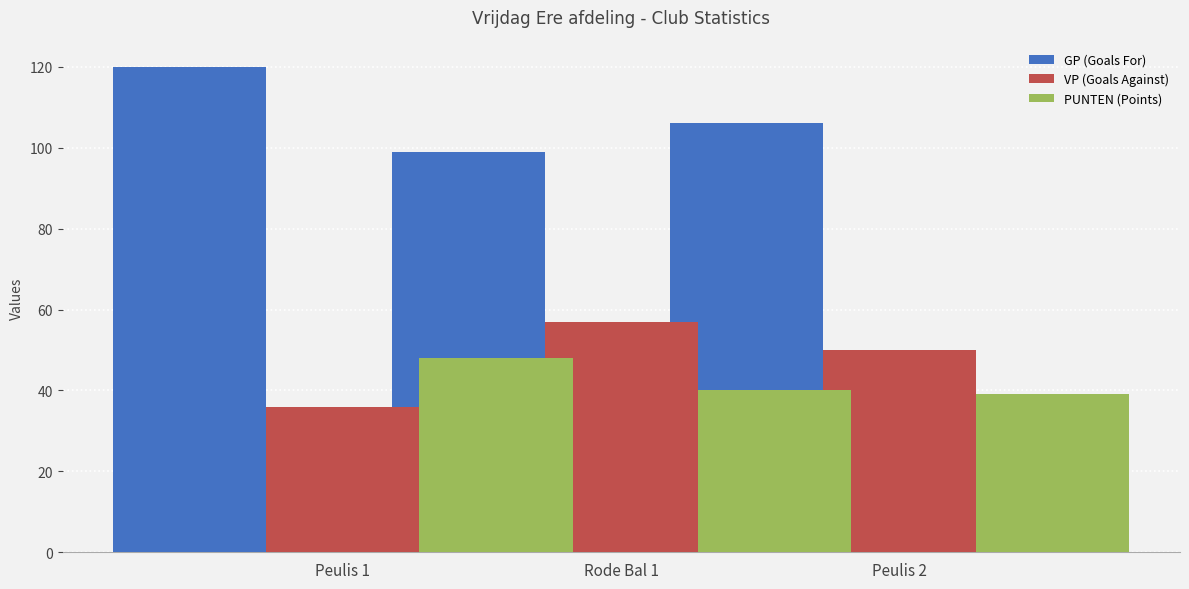

What is the minimum value shown in the chart?

36